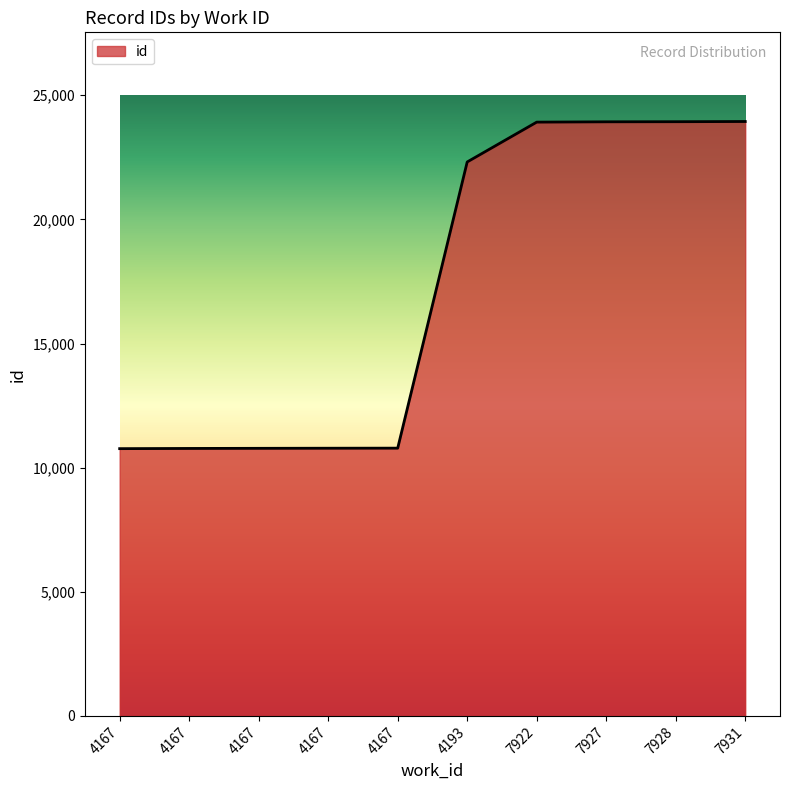

Rank the categories by value from lowest to highest.

4167, 4167, 4167, 4167, 4167, 4193, 7922, 7927, 7928, 7931